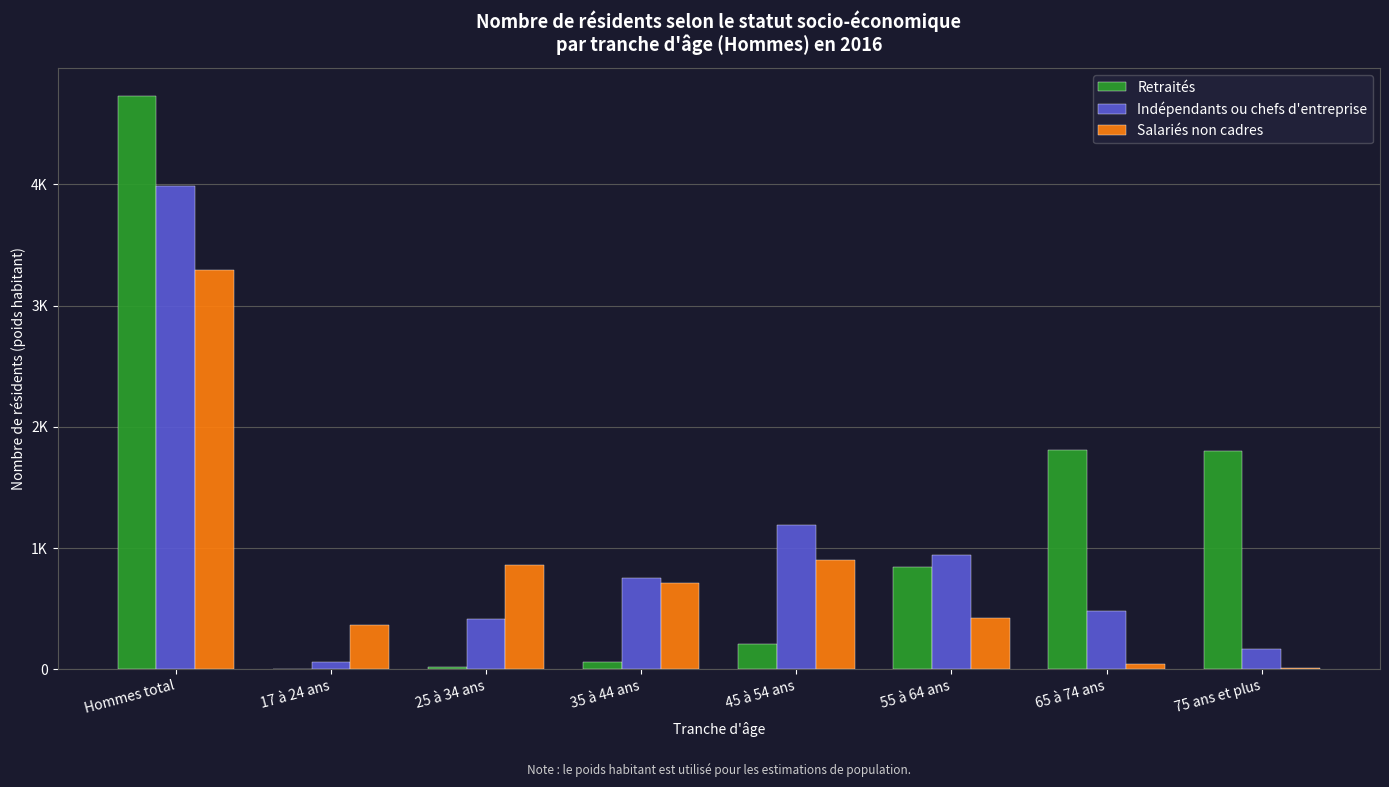

Are the bars grouped side by side (vs. stacked)?

Yes